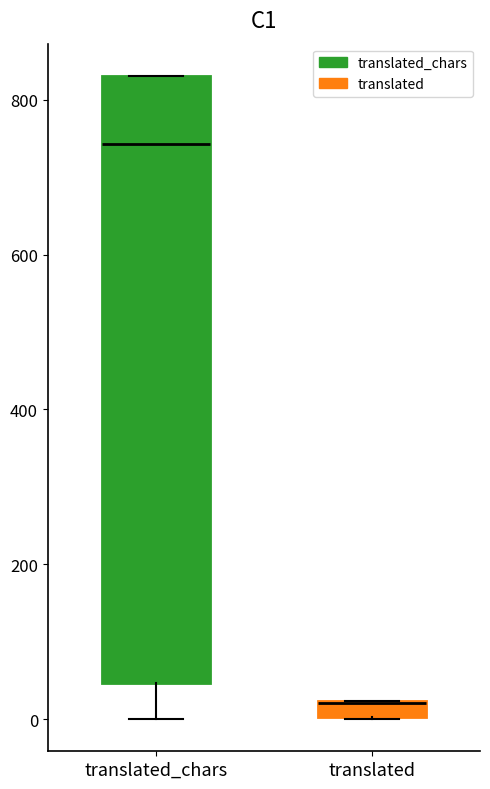

Which box is the tallest, from its lower edge to its upper edge?

translated_chars